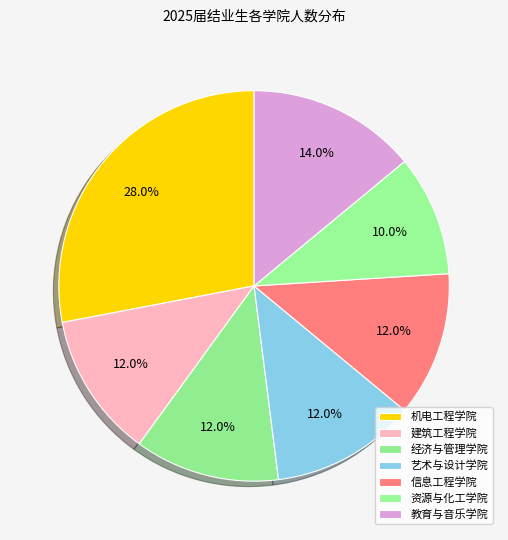

What is the smallest slice in the pie chart?

资源与化工学院